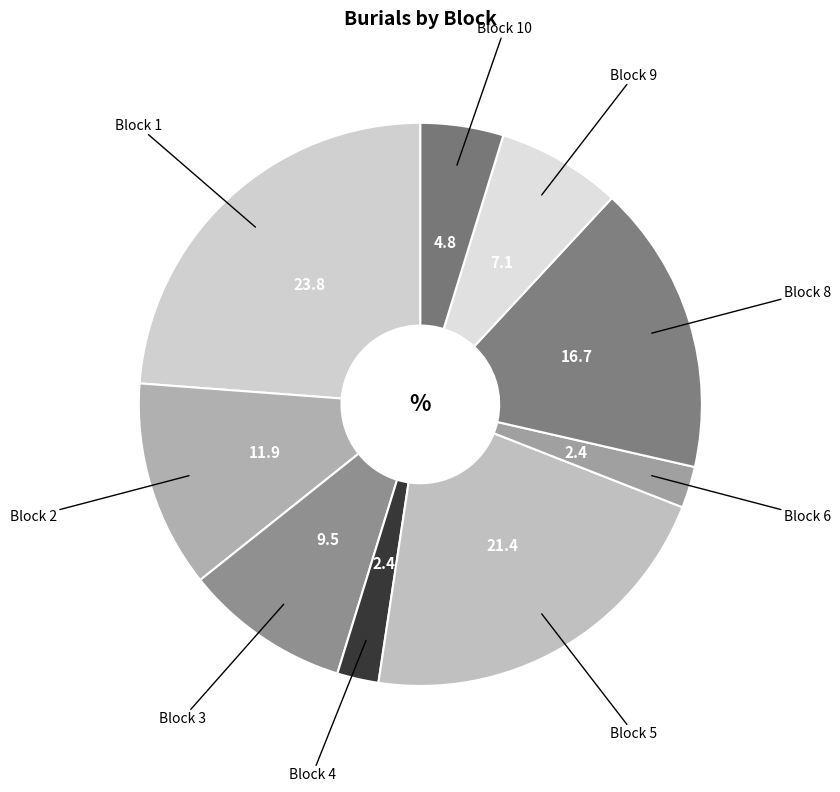

Count the number of slices in the pie.

9